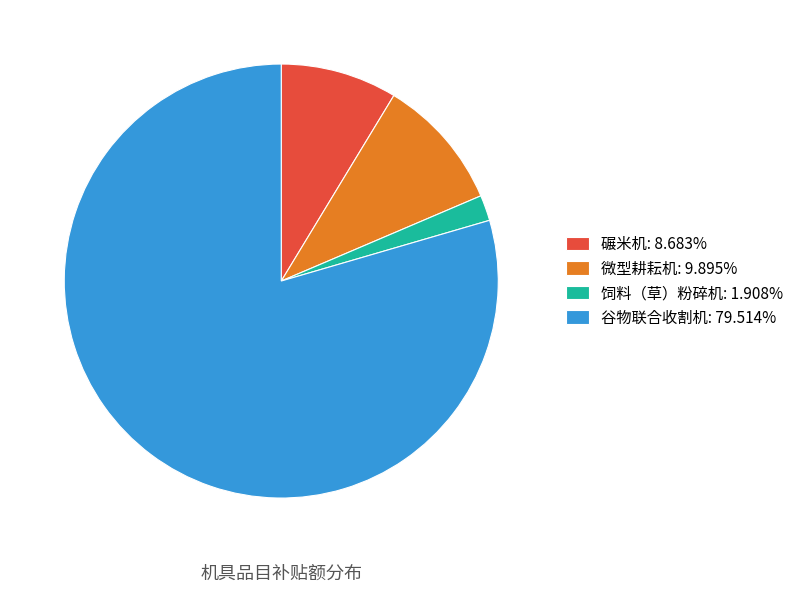

Does 谷物联合收割机 account for over 50% of the chart?

Yes